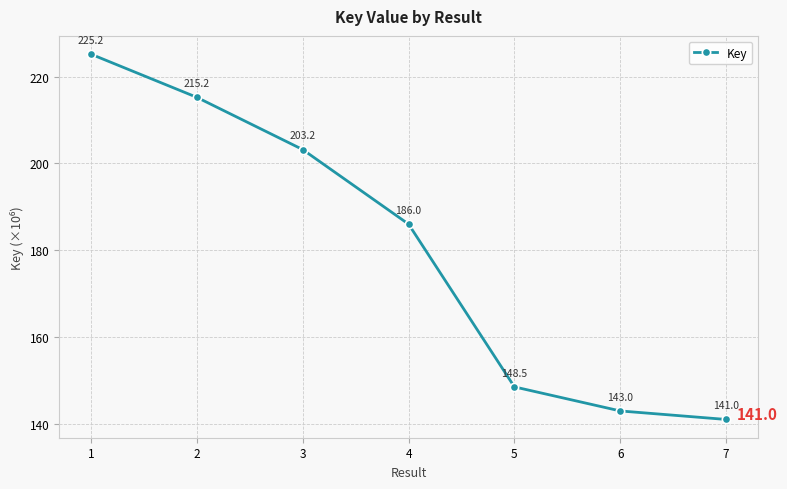

Count the number of categories in the chart.

7